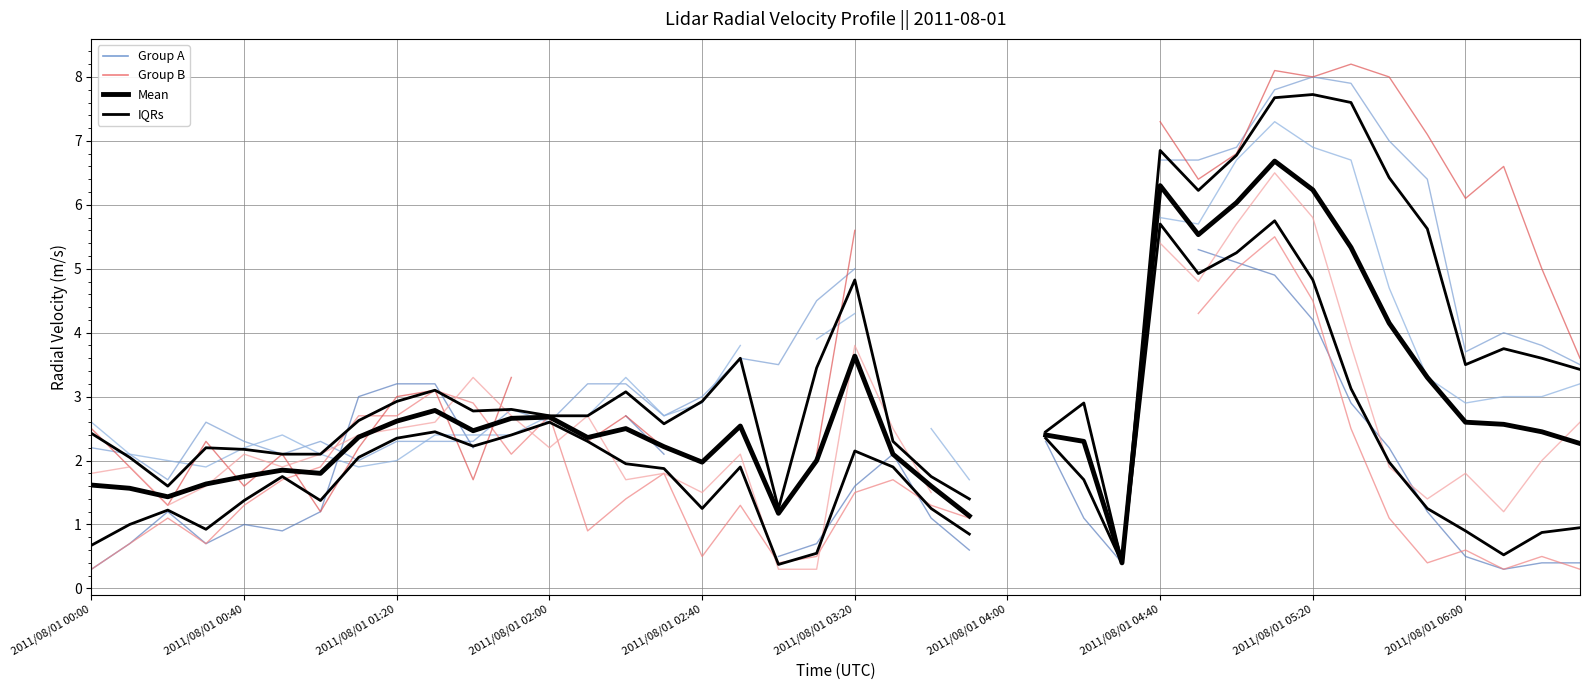

What is the lowest value of the Mean series?

0.4